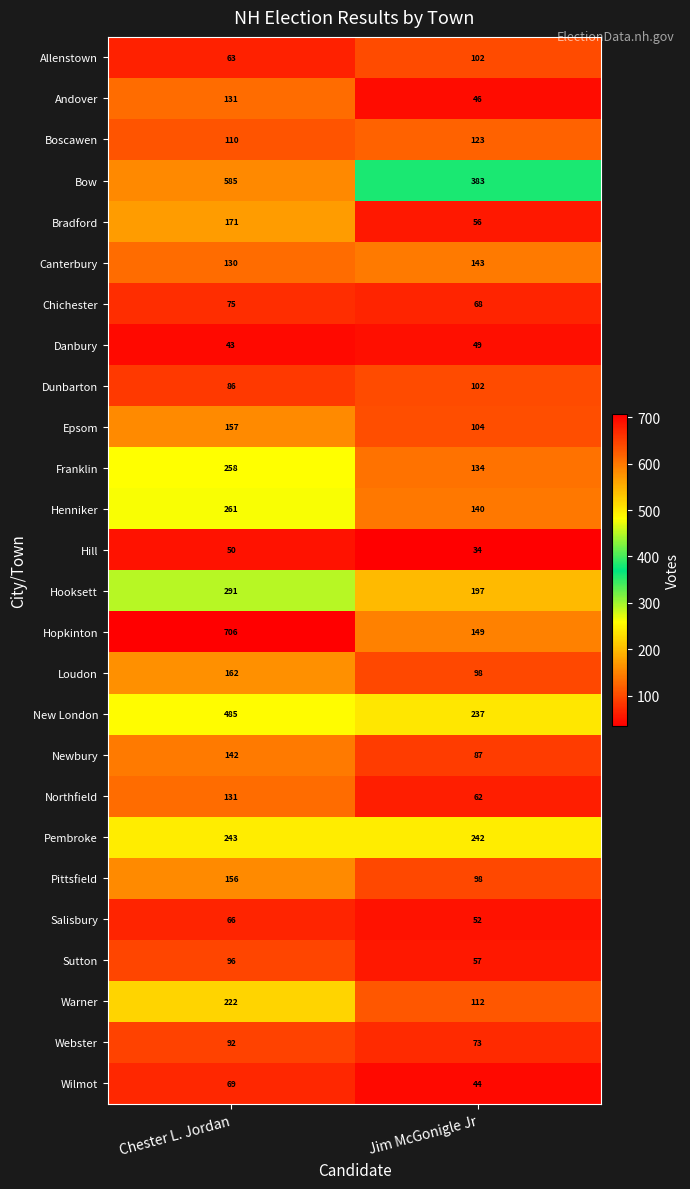

What is the difference between the Loudon values at Jim McGonigle Jr and Chester L. Jordan?

64